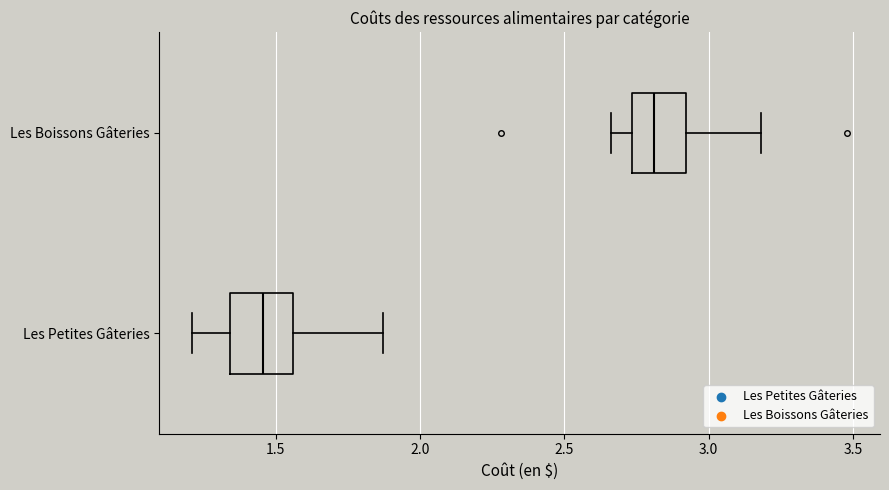

Which box has the furthest to the left median line?

Les Petites Gâteries